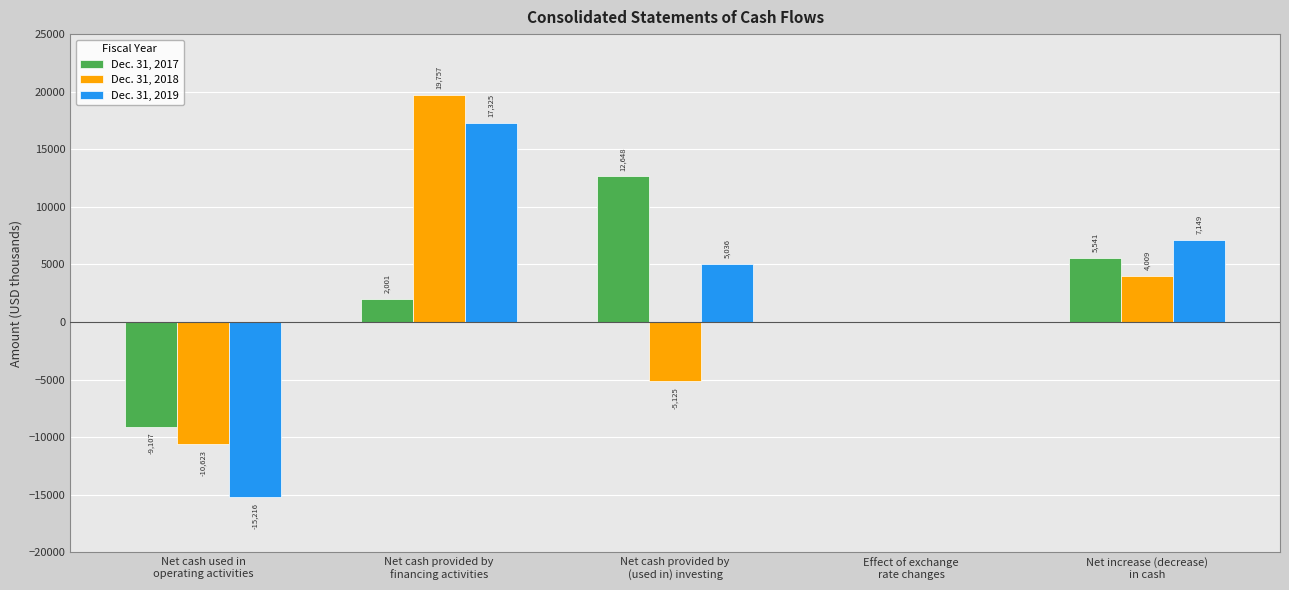

How many Dec. 31, 2018 values are between -5125 and 4009?

3